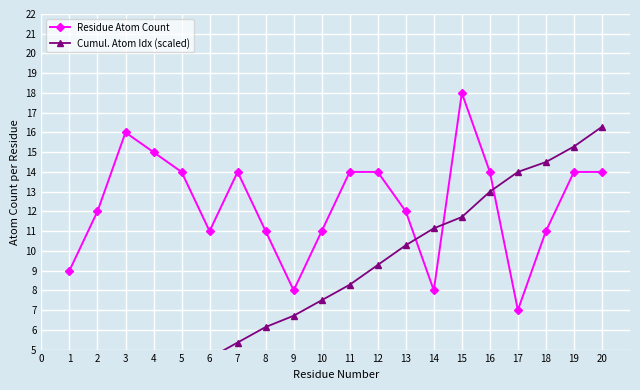

Count the number of data series in this chart.

2